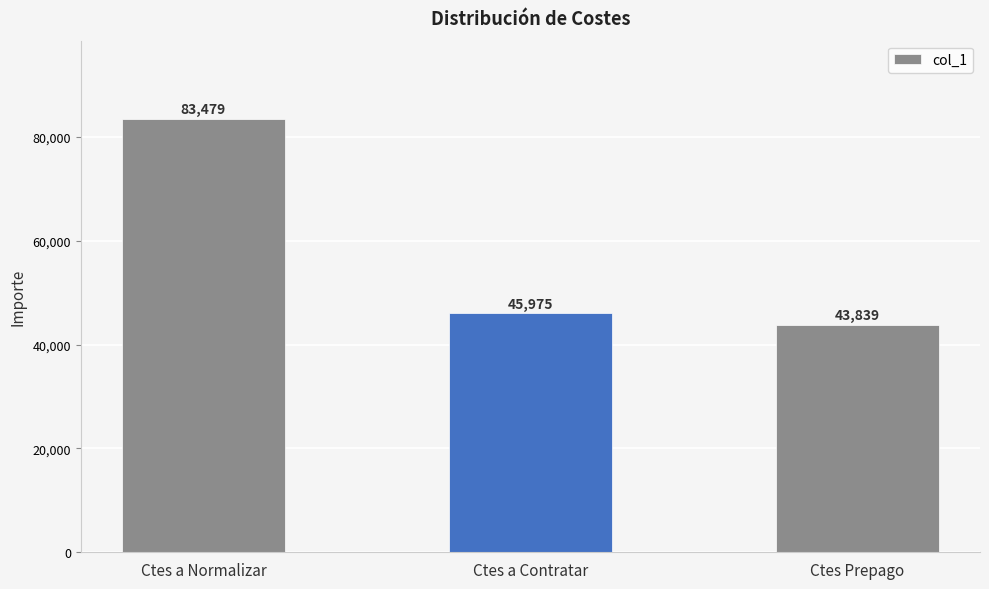

List the labels in order of value, largest first.

Ctes a Normalizar, Ctes a Contratar, Ctes Prepago